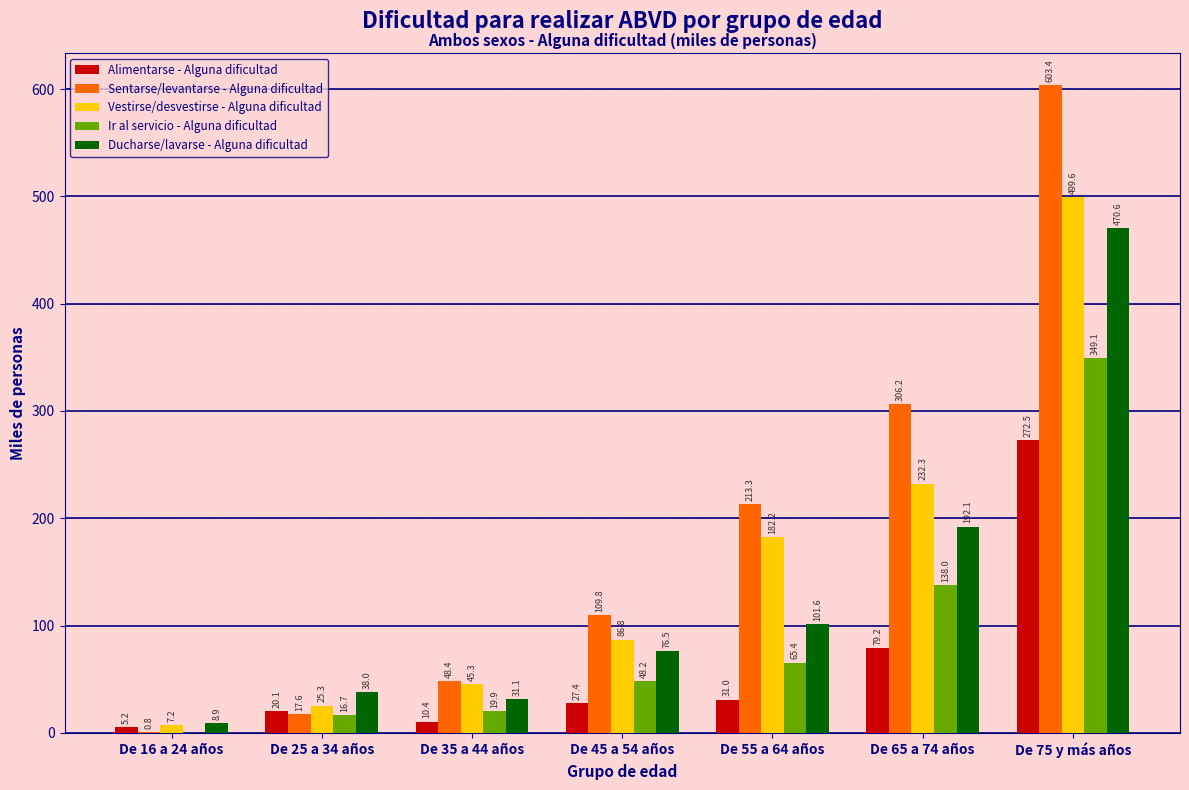

Reading right to left, extract all data points from this chart.

Alimentarse - Alguna dificultad: De 75 y más años=272.5	De 65 a 74 años=79.2	De 55 a 64 años=31.0	De 45 a 54 años=27.4	De 35 a 44 años=10.4	De 25 a 34 años=20.1	De 16 a 24 años=5.2
Sentarse/levantarse - Alguna dificultad: De 75 y más años=603.4	De 65 a 74 años=306.2	De 55 a 64 años=213.3	De 45 a 54 años=109.8	De 35 a 44 años=48.4	De 25 a 34 años=17.6	De 16 a 24 años=0.8
Vestirse/desvestirse - Alguna dificultad: De 75 y más años=499.6	De 65 a 74 años=232.3	De 55 a 64 años=182.2	De 45 a 54 años=86.8	De 35 a 44 años=45.3	De 25 a 34 años=25.3	De 16 a 24 años=7.2
Ir al servicio - Alguna dificultad: De 75 y más años=349.1	De 65 a 74 años=138.0	De 55 a 64 años=65.4	De 45 a 54 años=48.2	De 35 a 44 años=19.9	De 25 a 34 años=16.7	De 16 a 24 años=0.0
Ducharse/lavarse - Alguna dificultad: De 75 y más años=470.6	De 65 a 74 años=192.1	De 55 a 64 años=101.6	De 45 a 54 años=76.5	De 35 a 44 años=31.1	De 25 a 34 años=38.0	De 16 a 24 años=8.9